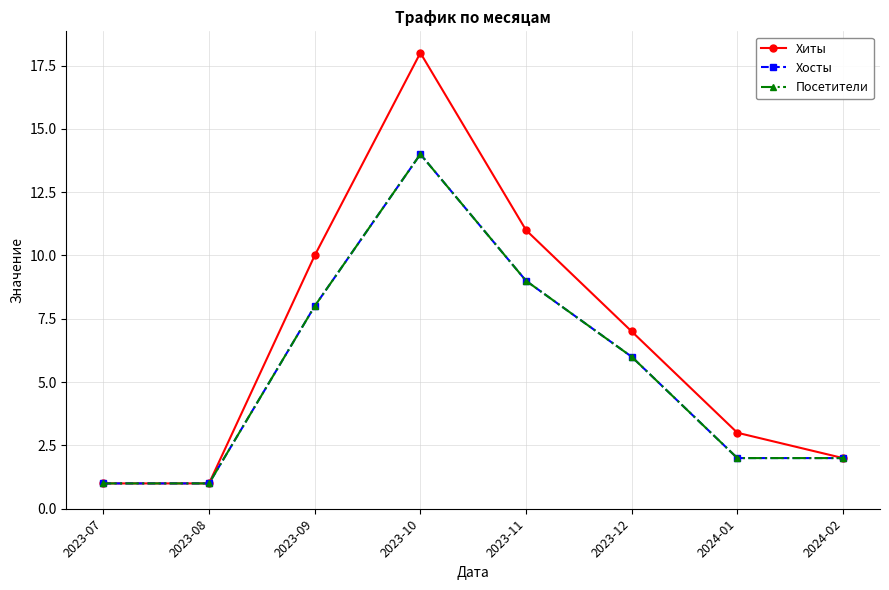

True or false: Хиты has more than 0 points higher than both neighbors.

True